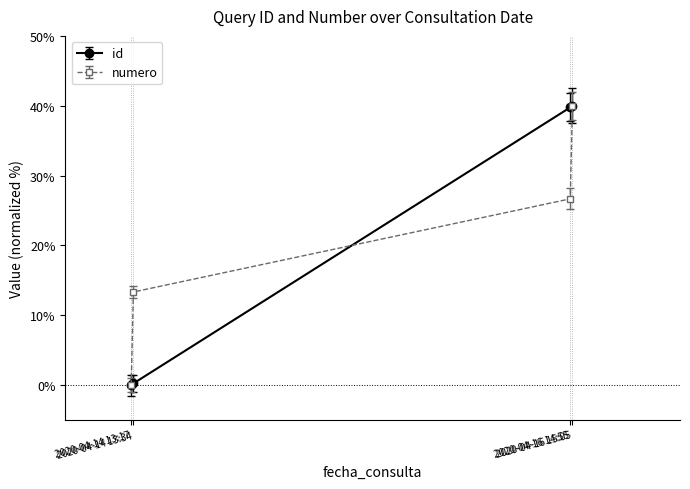

True or false: numero has more than 0 points higher than both neighbors.

False